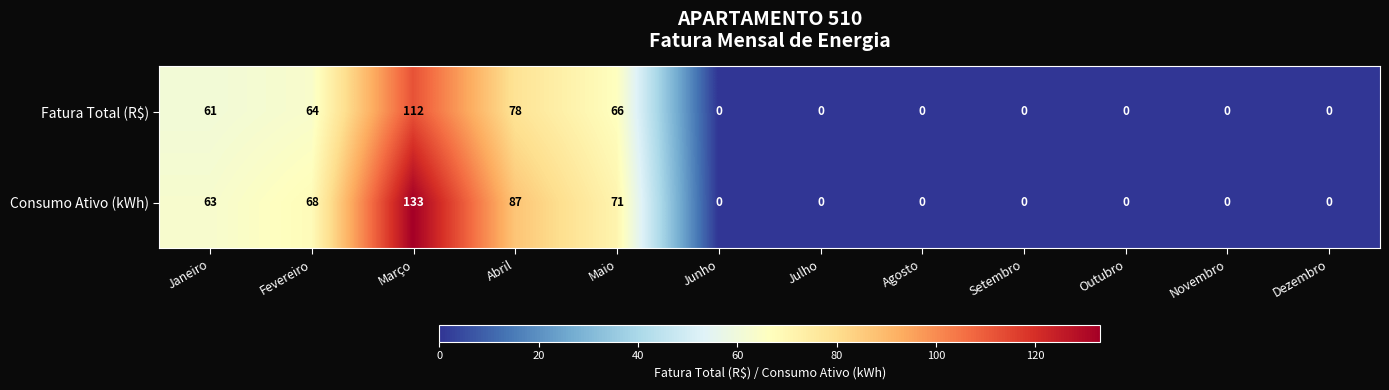

List the series in order of their overall mean, lowest first.

Fatura Total (R$), Consumo Ativo (kWh)